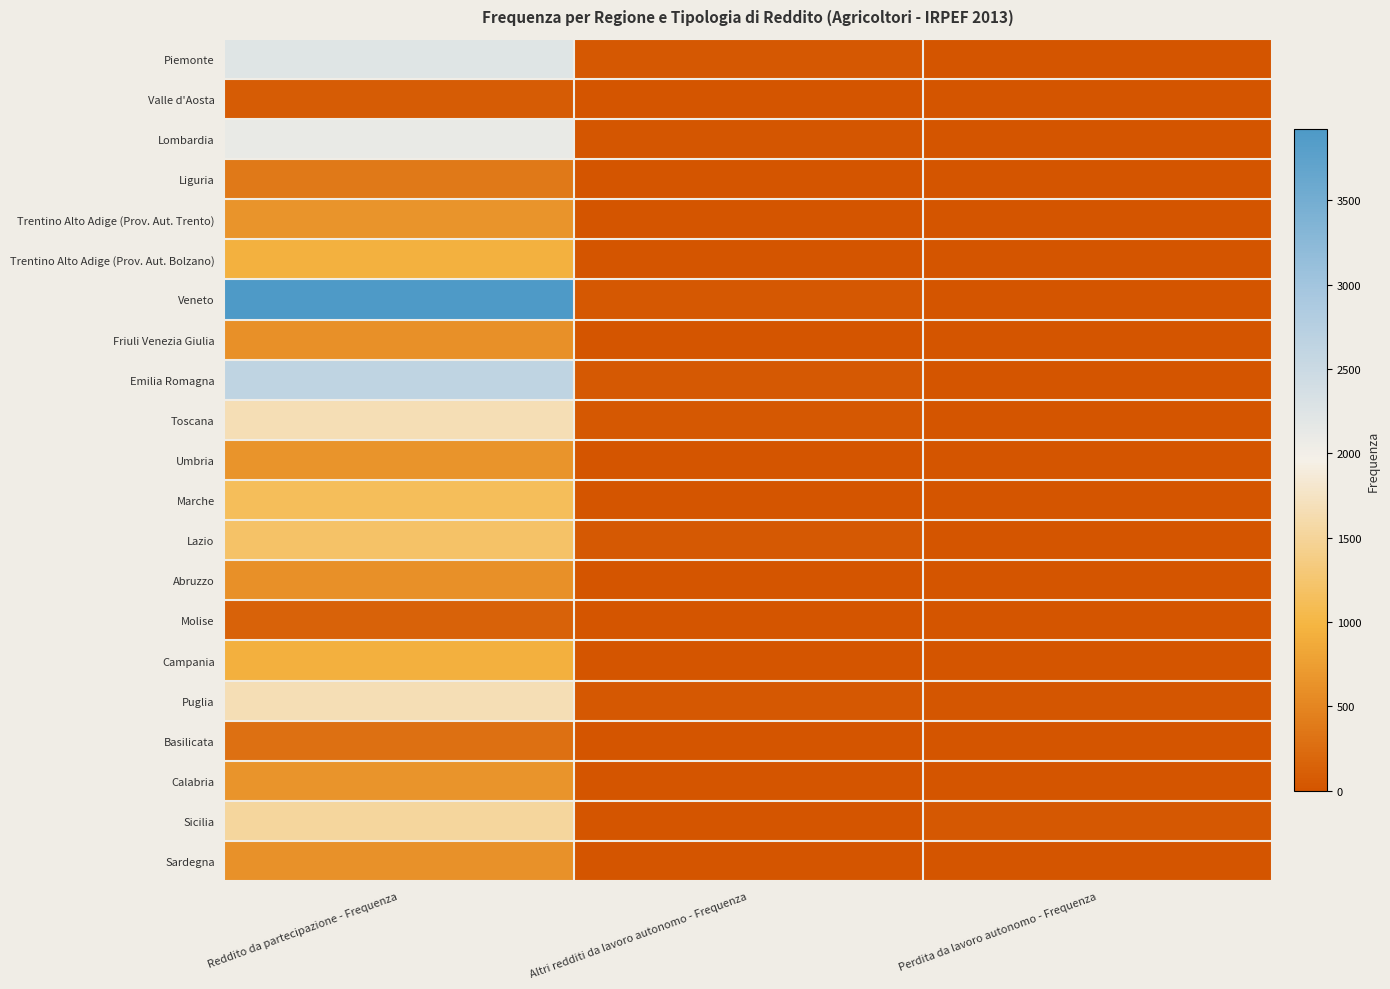

Reading right to left, list all the values displayed in this chart.

Piemonte: Perdita da lavoro autonomo - Frequenza=10	Altri redditi da lavoro autonomo - Frequenza=37	Reddito da partecipazione - Frequenza=2236
Valle d'Aosta: Perdita da lavoro autonomo - Frequenza=0	Altri redditi da lavoro autonomo - Frequenza=0	Reddito da partecipazione - Frequenza=86
Lombardia: Perdita da lavoro autonomo - Frequenza=12	Altri redditi da lavoro autonomo - Frequenza=28	Reddito da partecipazione - Frequenza=2107
Liguria: Perdita da lavoro autonomo - Frequenza=0	Altri redditi da lavoro autonomo - Frequenza=10	Reddito da partecipazione - Frequenza=379
Trentino Alto Adige (Prov. Aut. Trento): Perdita da lavoro autonomo - Frequenza=0	Altri redditi da lavoro autonomo - Frequenza=5	Reddito da partecipazione - Frequenza=645
Trentino Alto Adige (Prov. Aut. Bolzano): Perdita da lavoro autonomo - Frequenza=0	Altri redditi da lavoro autonomo - Frequenza=14	Reddito da partecipazione - Frequenza=944
Veneto: Perdita da lavoro autonomo - Frequenza=8	Altri redditi da lavoro autonomo - Frequenza=39	Reddito da partecipazione - Frequenza=3922
Friuli Venezia Giulia: Perdita da lavoro autonomo - Frequenza=0	Altri redditi da lavoro autonomo - Frequenza=9	Reddito da partecipazione - Frequenza=611
Emilia Romagna: Perdita da lavoro autonomo - Frequenza=14	Altri redditi da lavoro autonomo - Frequenza=55	Reddito da partecipazione - Frequenza=2644
Toscana: Perdita da lavoro autonomo - Frequenza=11	Altri redditi da lavoro autonomo - Frequenza=42	Reddito da partecipazione - Frequenza=1661
Umbria: Perdita da lavoro autonomo - Frequenza=4	Altri redditi da lavoro autonomo - Frequenza=8	Reddito da partecipazione - Frequenza=657
Marche: Perdita da lavoro autonomo - Frequenza=7	Altri redditi da lavoro autonomo - Frequenza=12	Reddito da partecipazione - Frequenza=1133
Lazio: Perdita da lavoro autonomo - Frequenza=6	Altri redditi da lavoro autonomo - Frequenza=47	Reddito da partecipazione - Frequenza=1205
Abruzzo: Perdita da lavoro autonomo - Frequenza=5	Altri redditi da lavoro autonomo - Frequenza=13	Reddito da partecipazione - Frequenza=609
Molise: Perdita da lavoro autonomo - Frequenza=0	Altri redditi da lavoro autonomo - Frequenza=0	Reddito da partecipazione - Frequenza=152
Campania: Perdita da lavoro autonomo - Frequenza=7	Altri redditi da lavoro autonomo - Frequenza=14	Reddito da partecipazione - Frequenza=923
Puglia: Perdita da lavoro autonomo - Frequenza=22	Altri redditi da lavoro autonomo - Frequenza=32	Reddito da partecipazione - Frequenza=1659
Basilicata: Perdita da lavoro autonomo - Frequenza=8	Altri redditi da lavoro autonomo - Frequenza=6	Reddito da partecipazione - Frequenza=276
Calabria: Perdita da lavoro autonomo - Frequenza=11	Altri redditi da lavoro autonomo - Frequenza=6	Reddito da partecipazione - Frequenza=652
Sicilia: Perdita da lavoro autonomo - Frequenza=32	Altri redditi da lavoro autonomo - Frequenza=13	Reddito da partecipazione - Frequenza=1530
Sardegna: Perdita da lavoro autonomo - Frequenza=9	Altri redditi da lavoro autonomo - Frequenza=8	Reddito da partecipazione - Frequenza=613